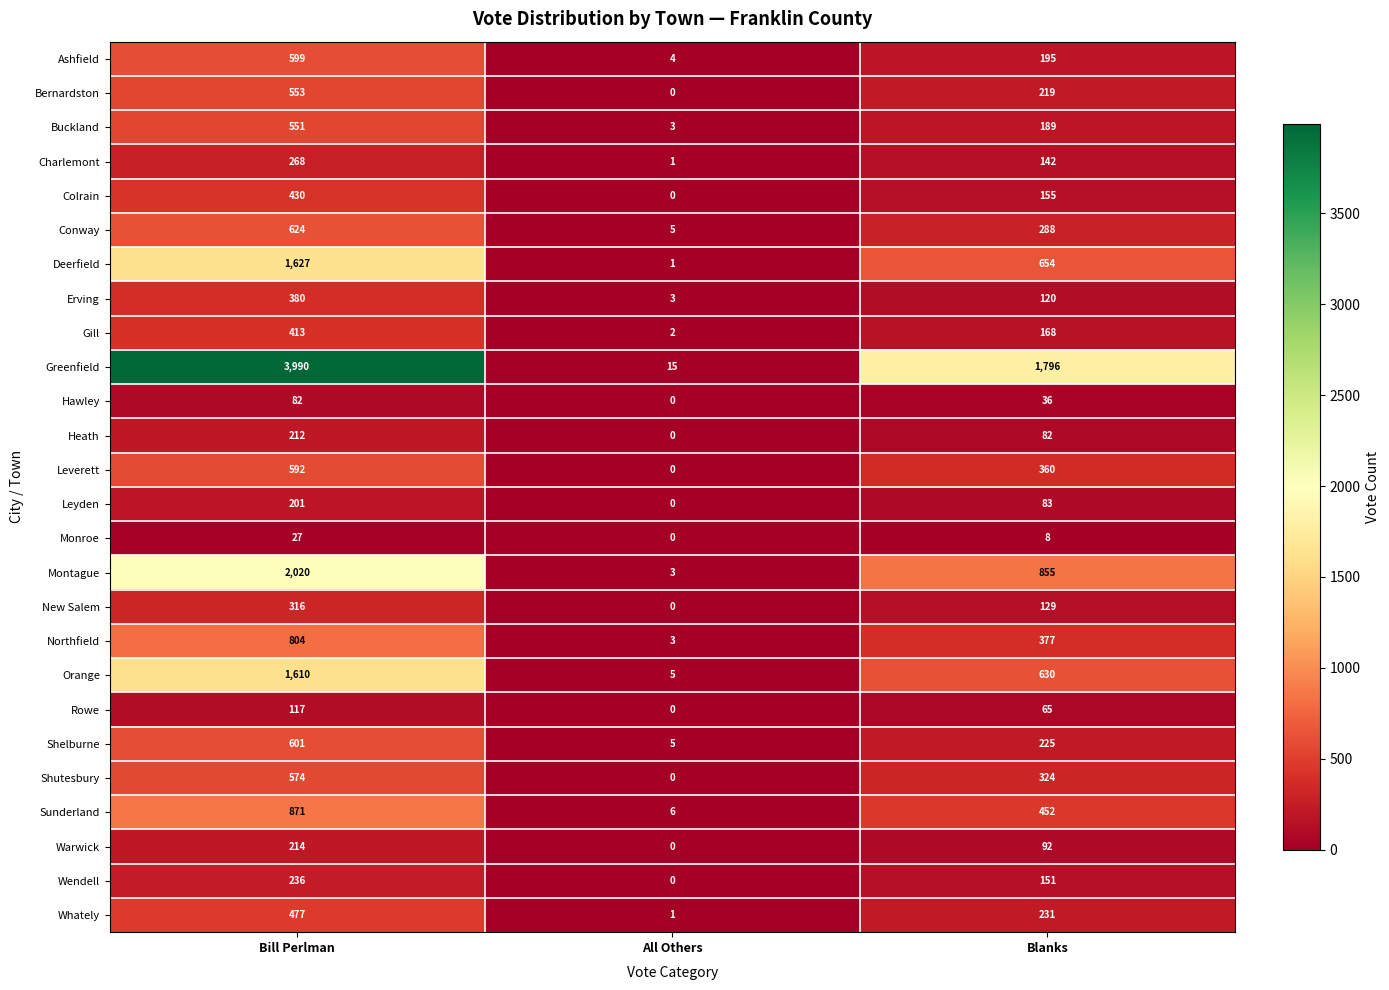

How many Northfield values are between 3 and 804?

3